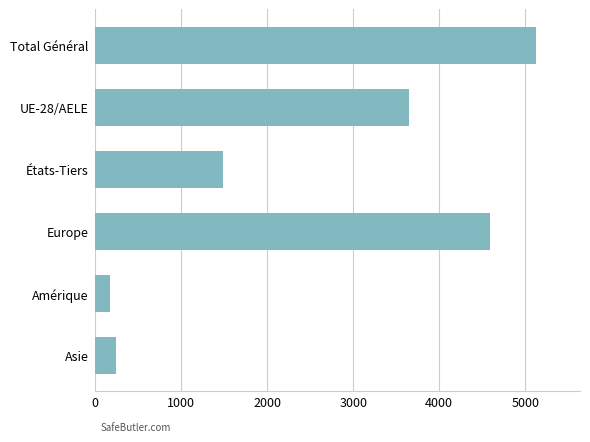

List the labels in order of value, largest first.

Total Général, Europe, UE-28/AELE, États-Tiers, Asie, Amérique